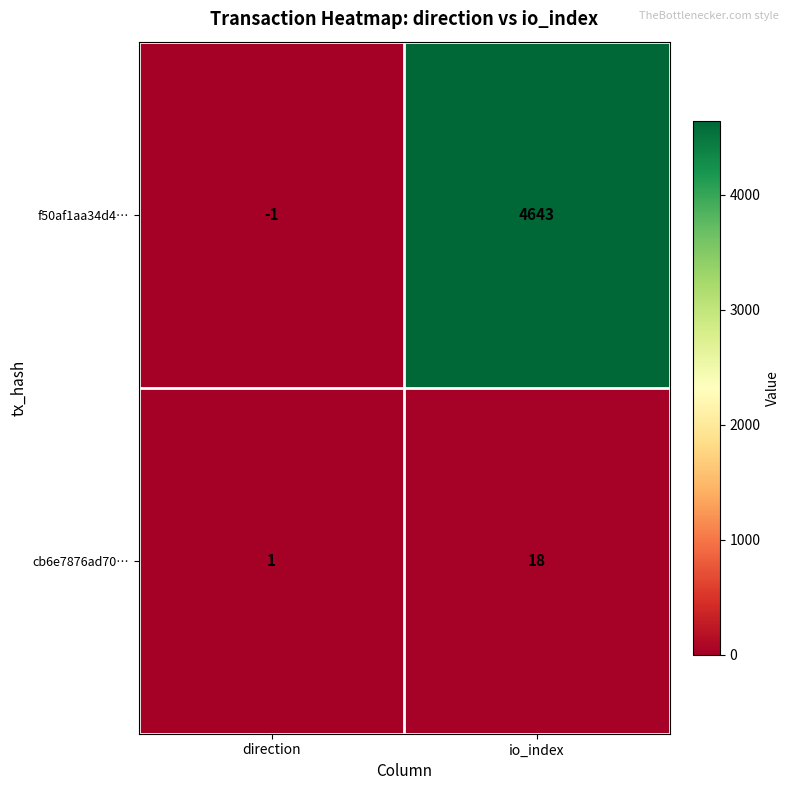

How many distinct data groups are displayed?

2